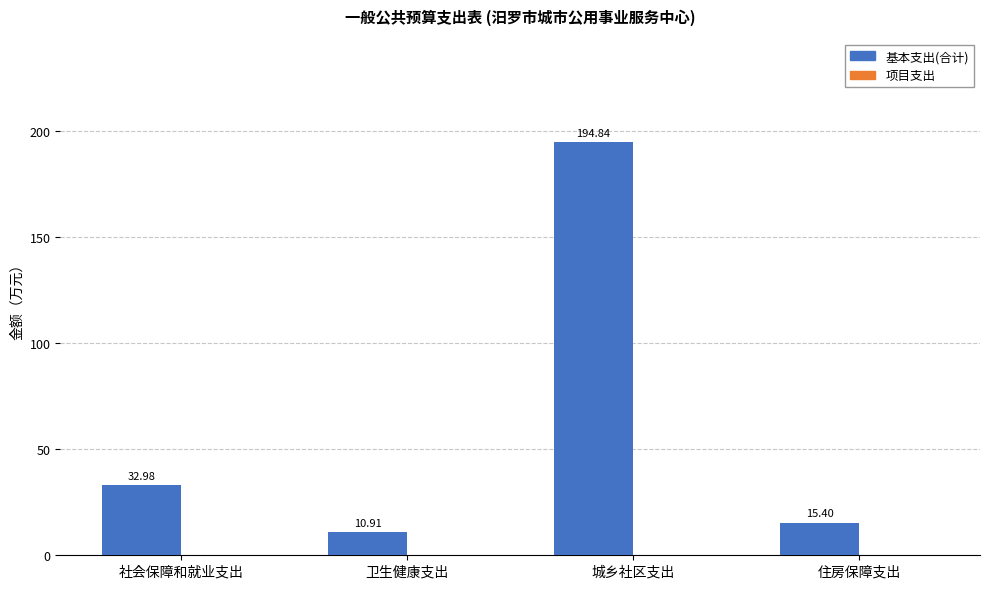

Where does the data first go above 32?

社会保障和就业支出